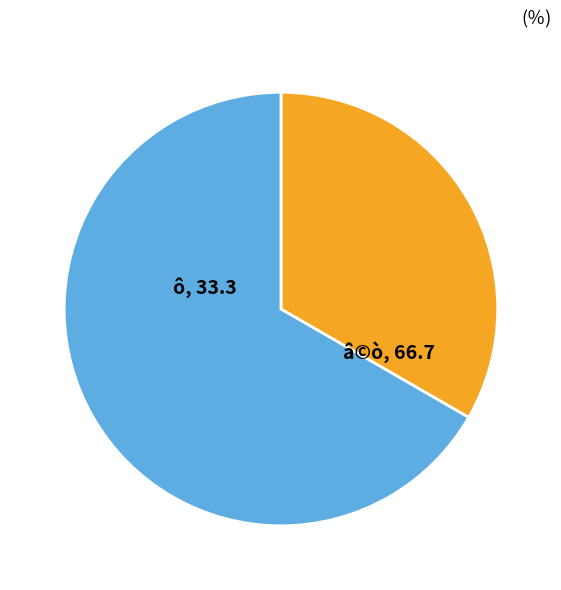

Is there any slice that represents more than half of the pie?

Yes